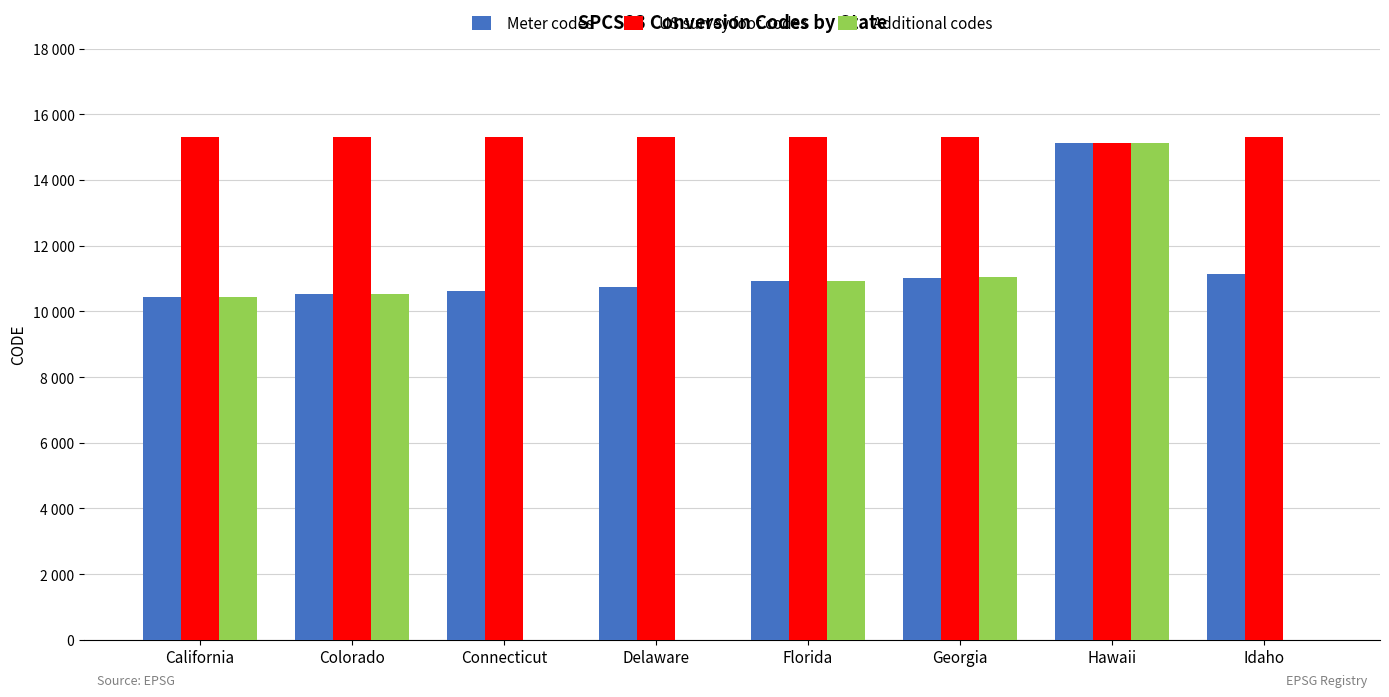

What is the total value across all series at California?

36170